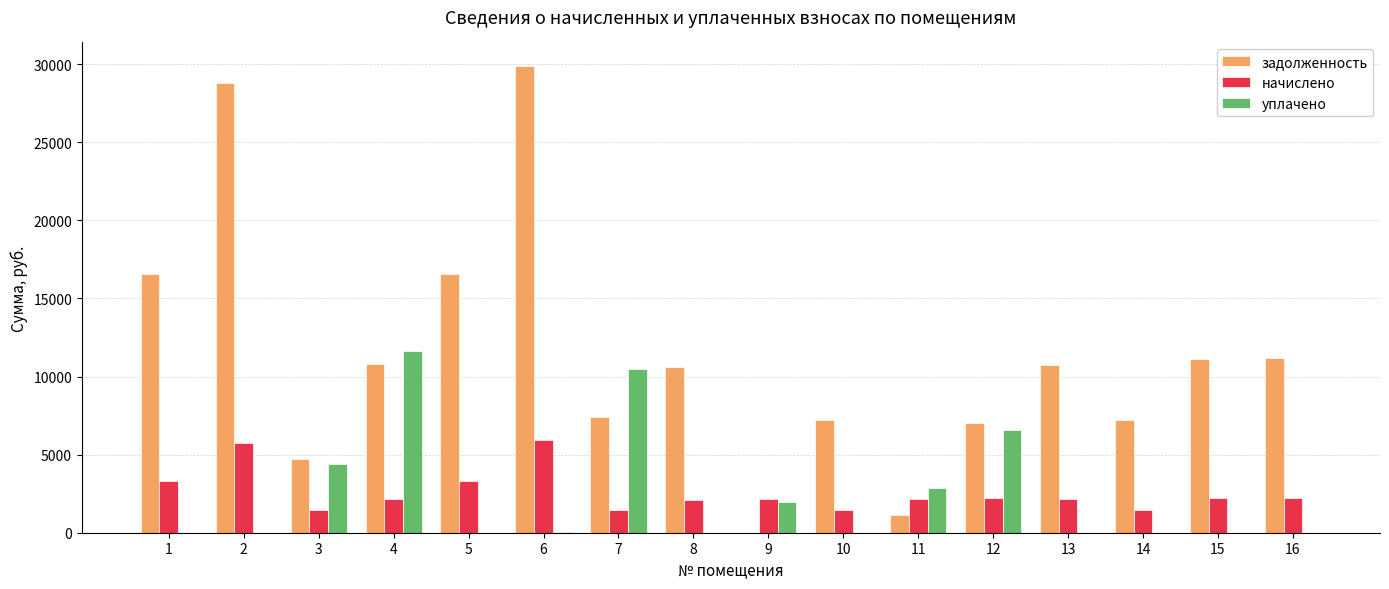

What is the maximum value for начислено?

5939.9